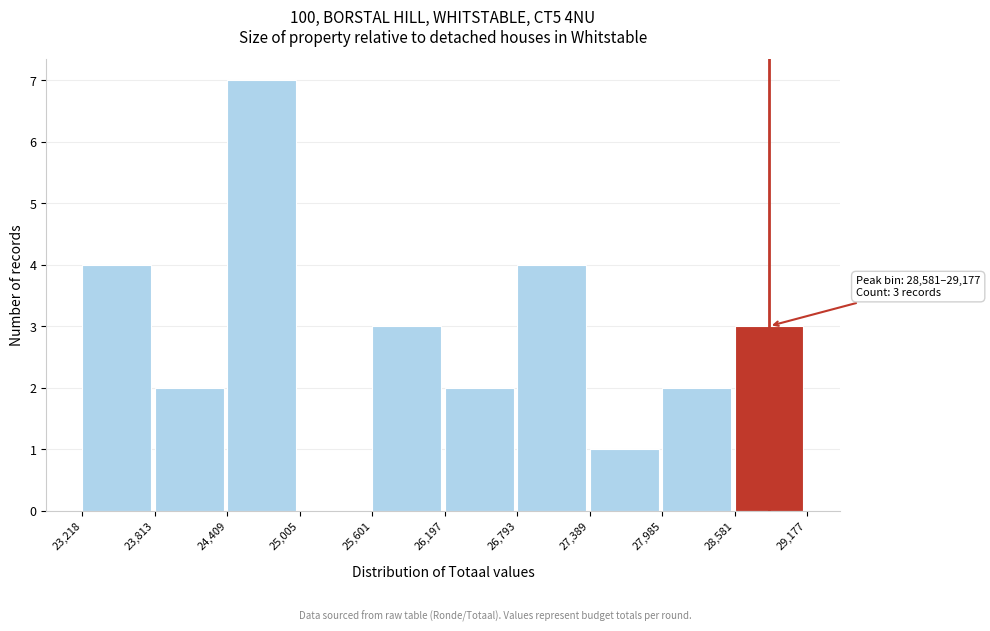

Which range on the x-axis has the tallest bar?

24,409 to 25,005